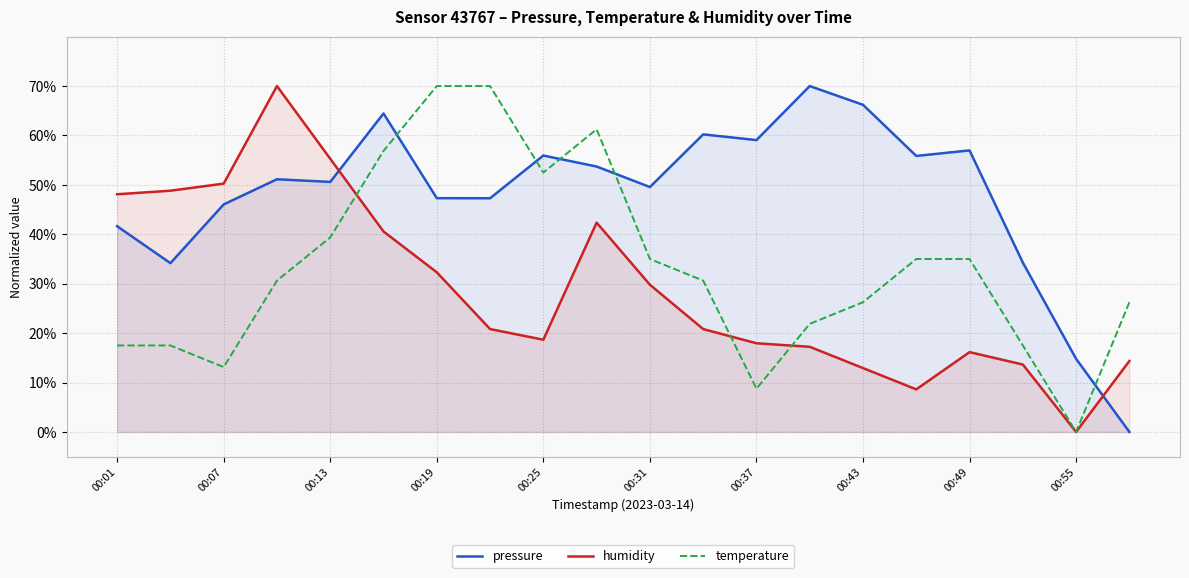

True or false: humidity has more than 2 points higher than both neighbors.

True